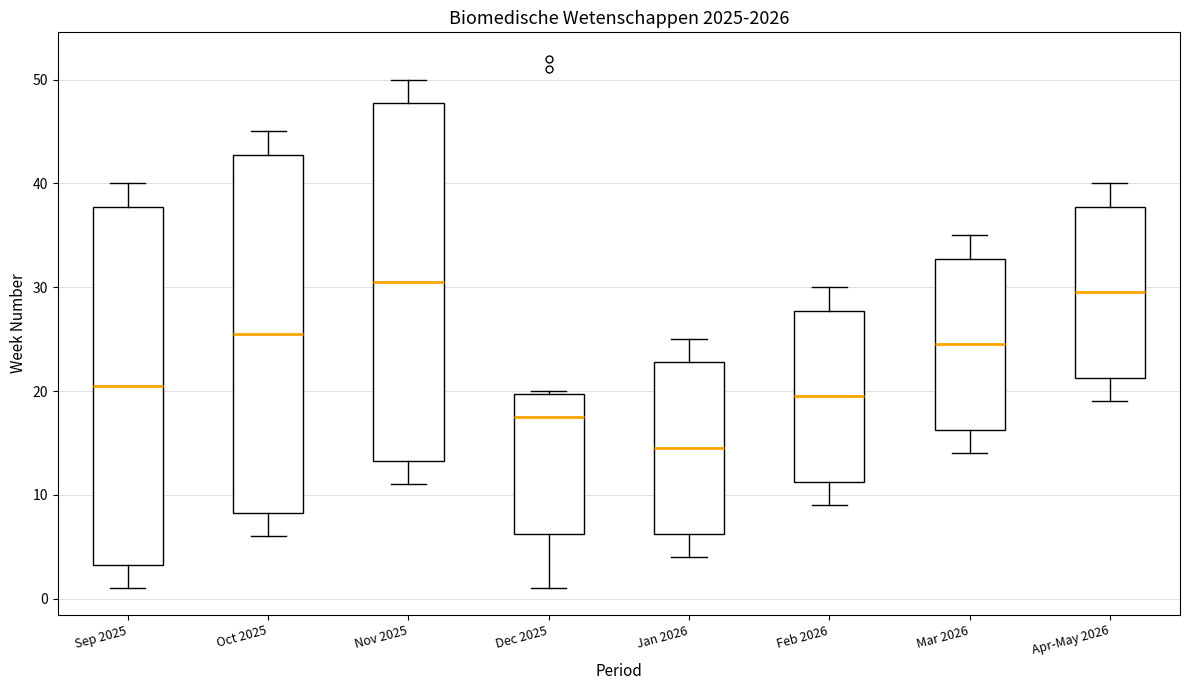

Where does the upper whisker of the box for Sep 2025 end on the y-axis? The values are not printed on the chart, so give them approximately, as read against the axis.

40